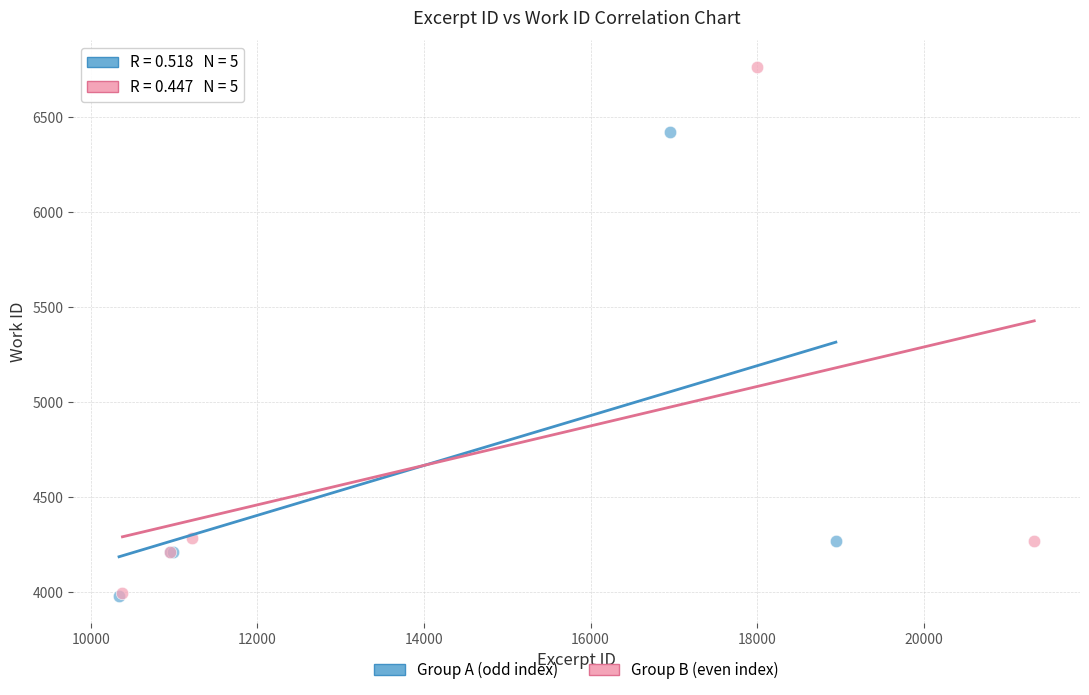

Which series has the largest Y range (max minus min)?

Group B (even index)